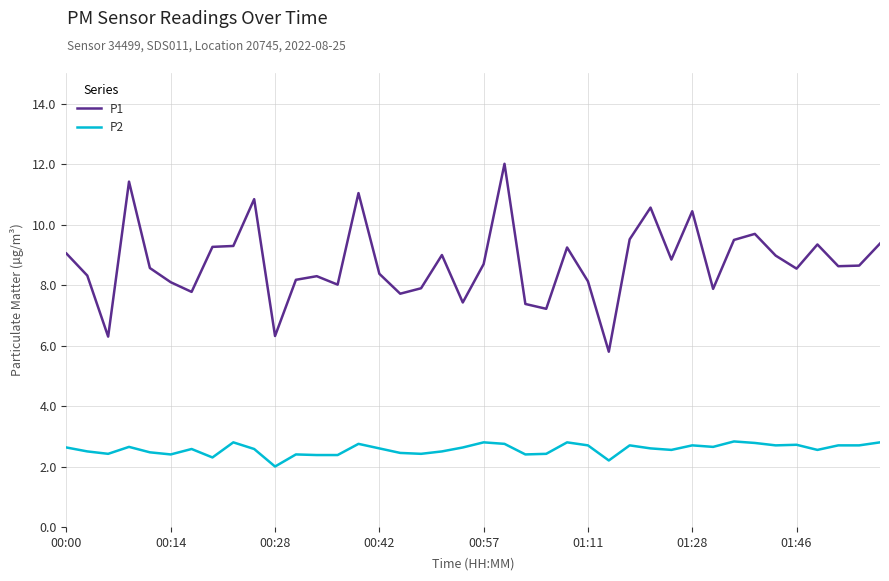

List the series in order of their overall mean, highest first.

P1, P2